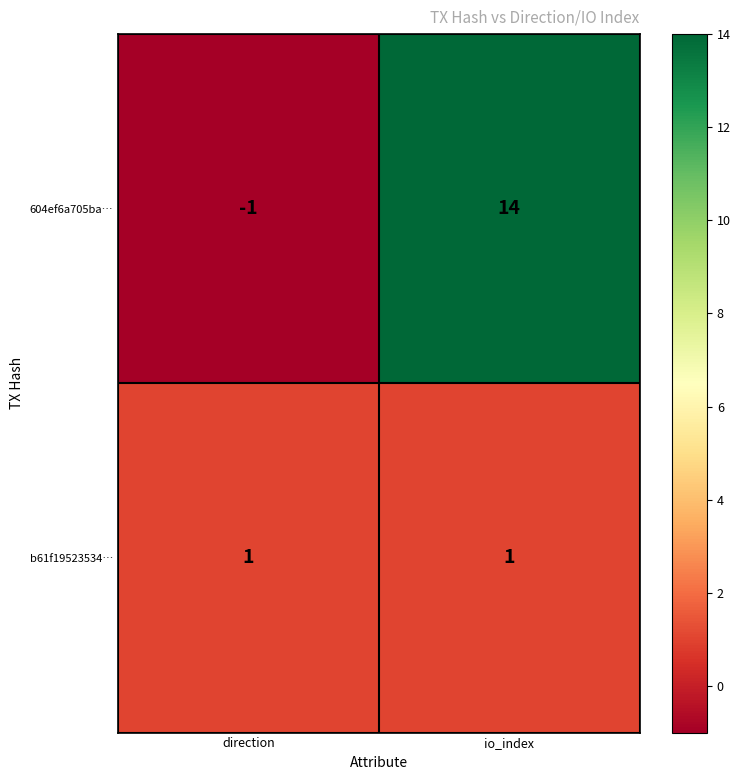

Rank the series by their maximum value, from lowest to highest.

b61f19523534…, 604ef6a705ba…